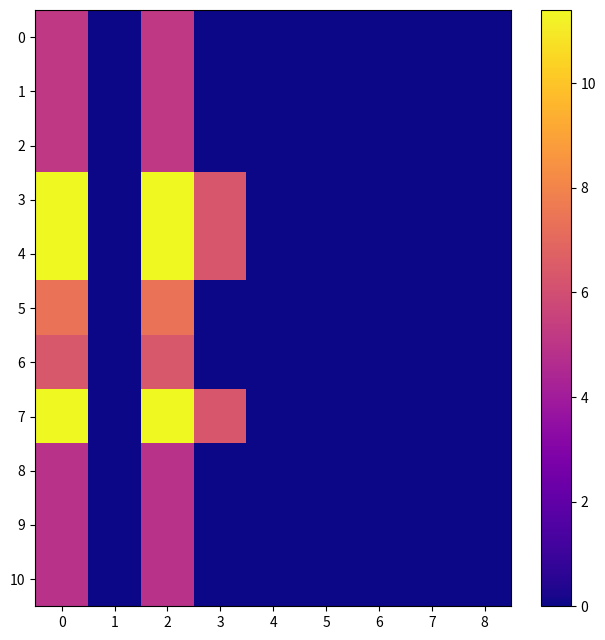

Count the number of categories in the chart.

9